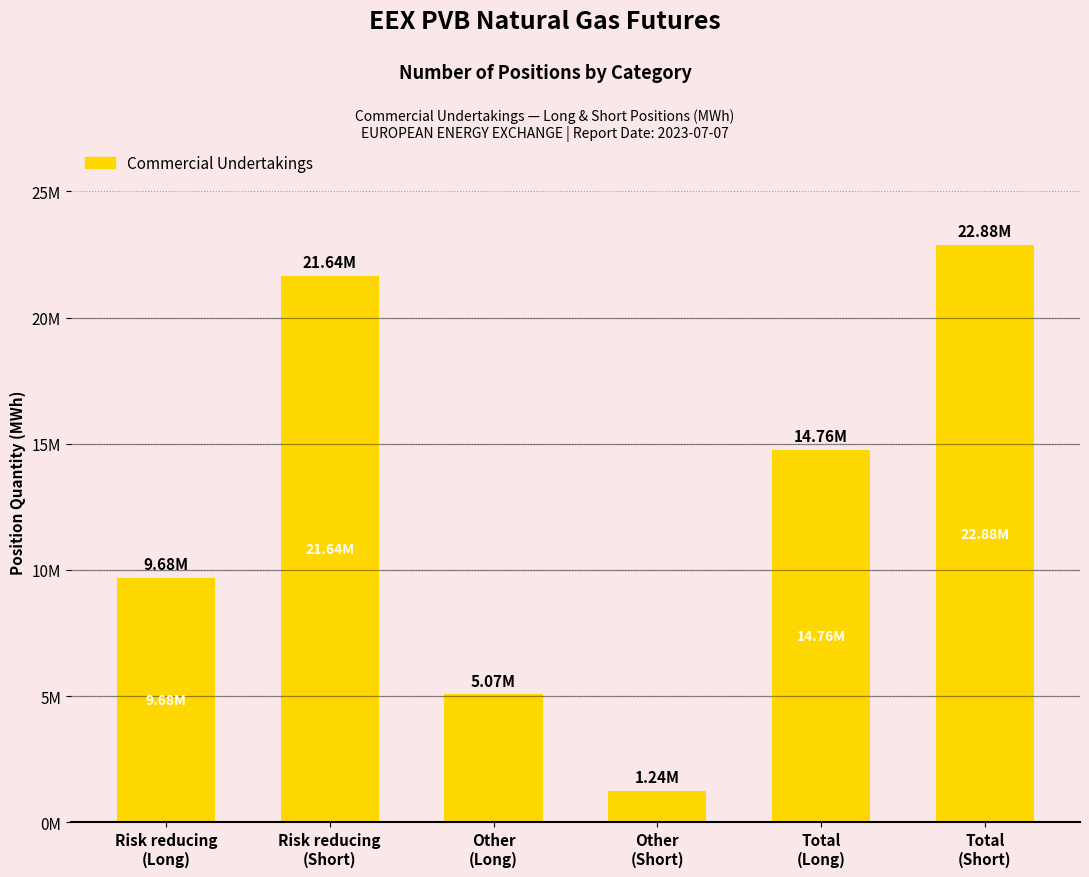

True or false: the data shows 9683680 at Risk reducing
(Long).

True